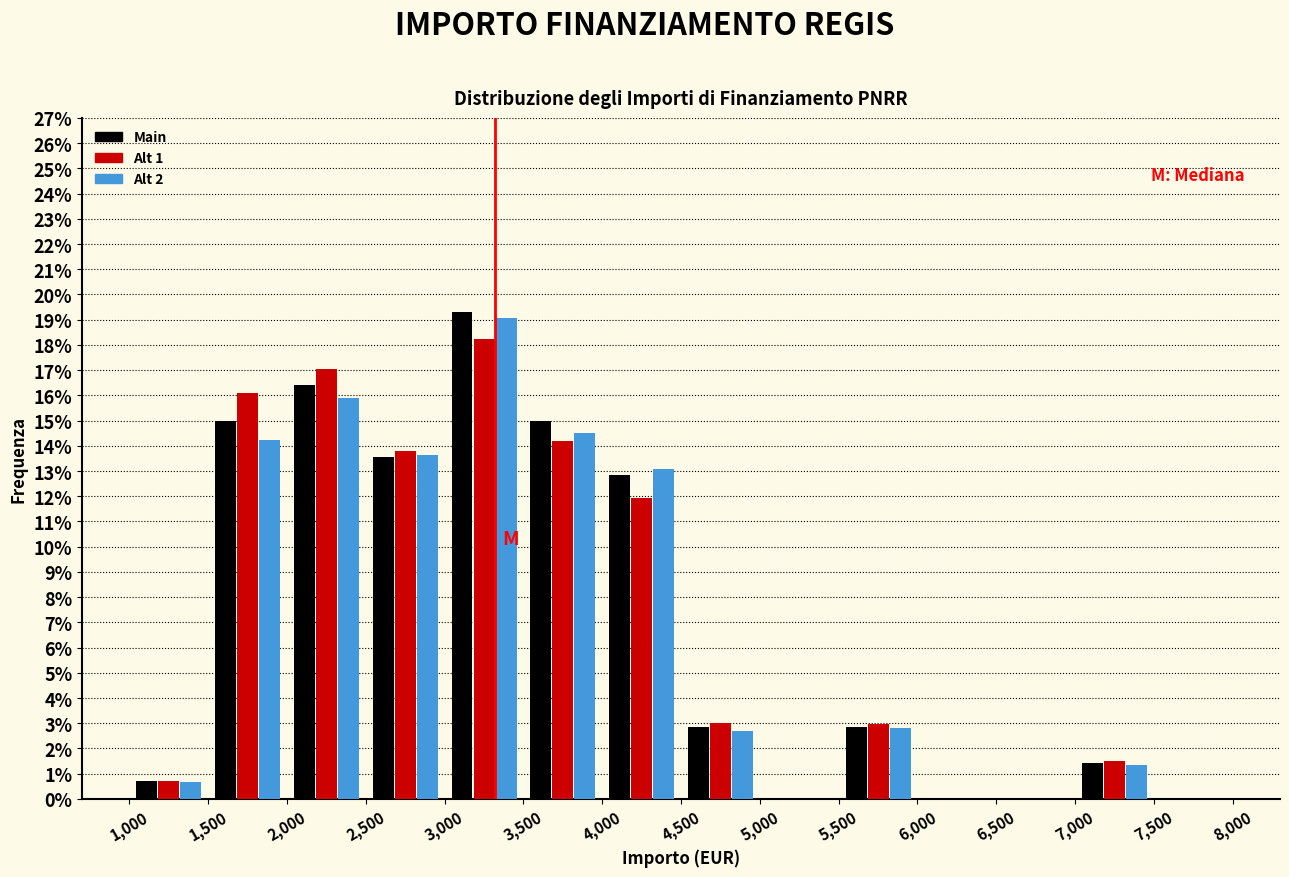

In the Alt 2 series, which range on the x-axis has the tallest bar?

3,000 to 3,500